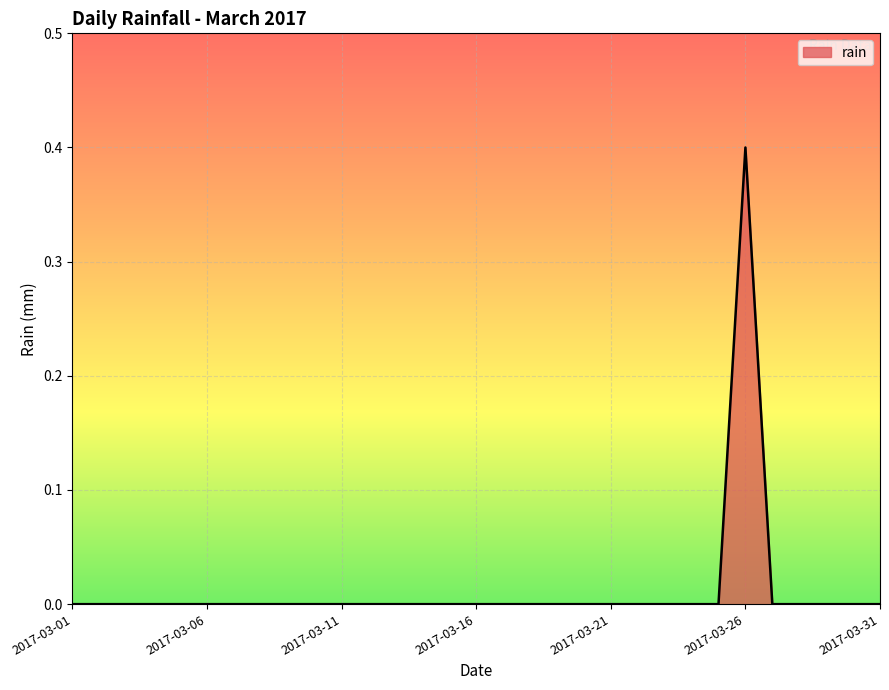

What is the difference between the maximum and minimum values?

0.4